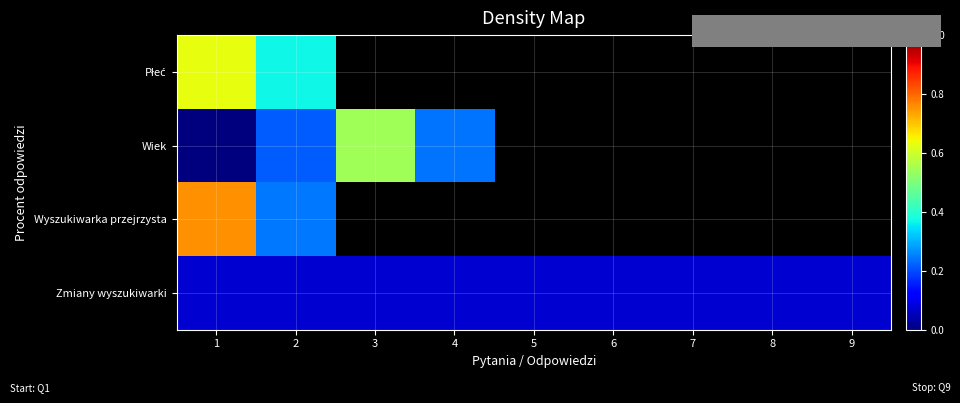

At how many categories does at least one series exceed 0?

9